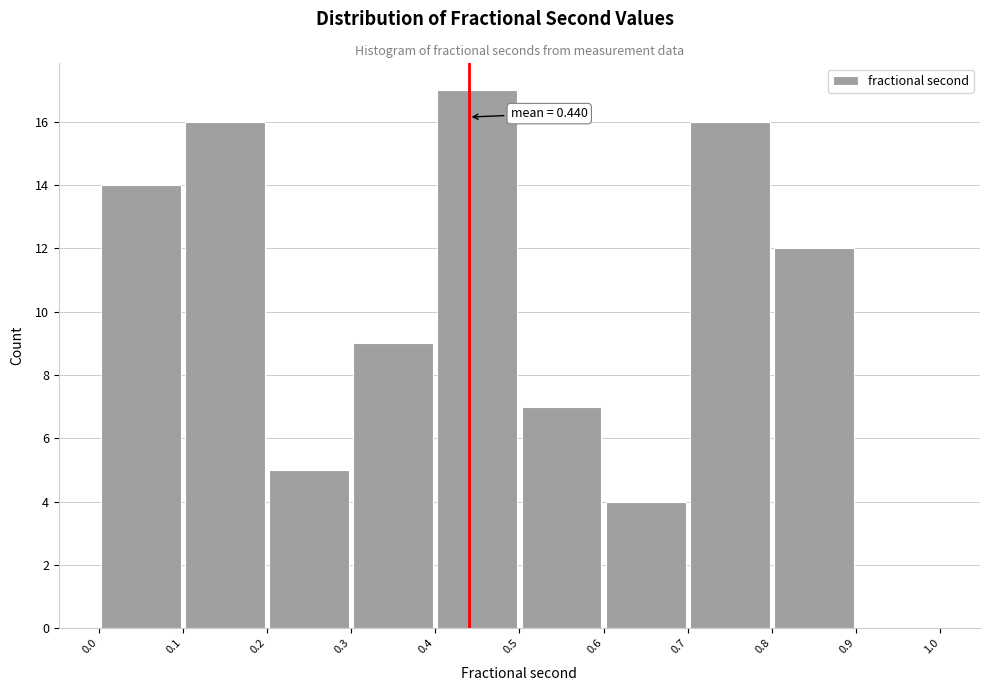

Which range on the x-axis has the tallest bar?

0.4 to 0.5